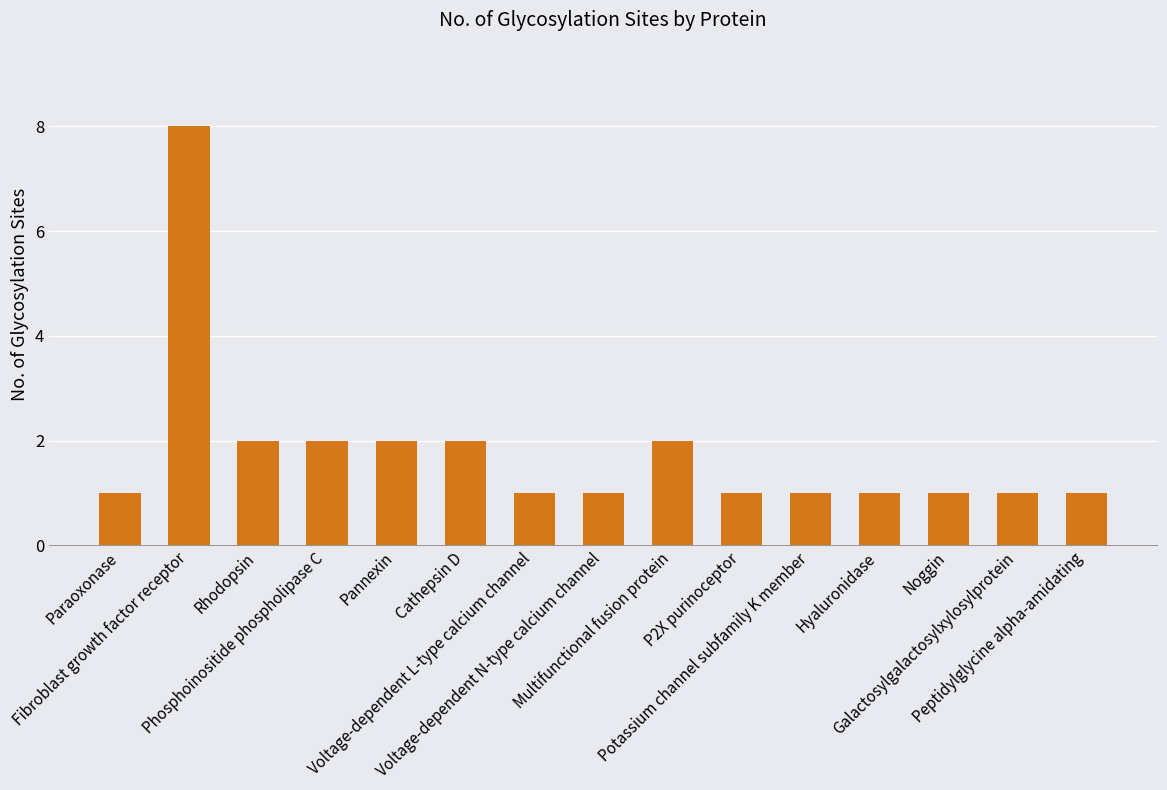

Which category has the highest value across all series?

Fibroblast growth factor receptor